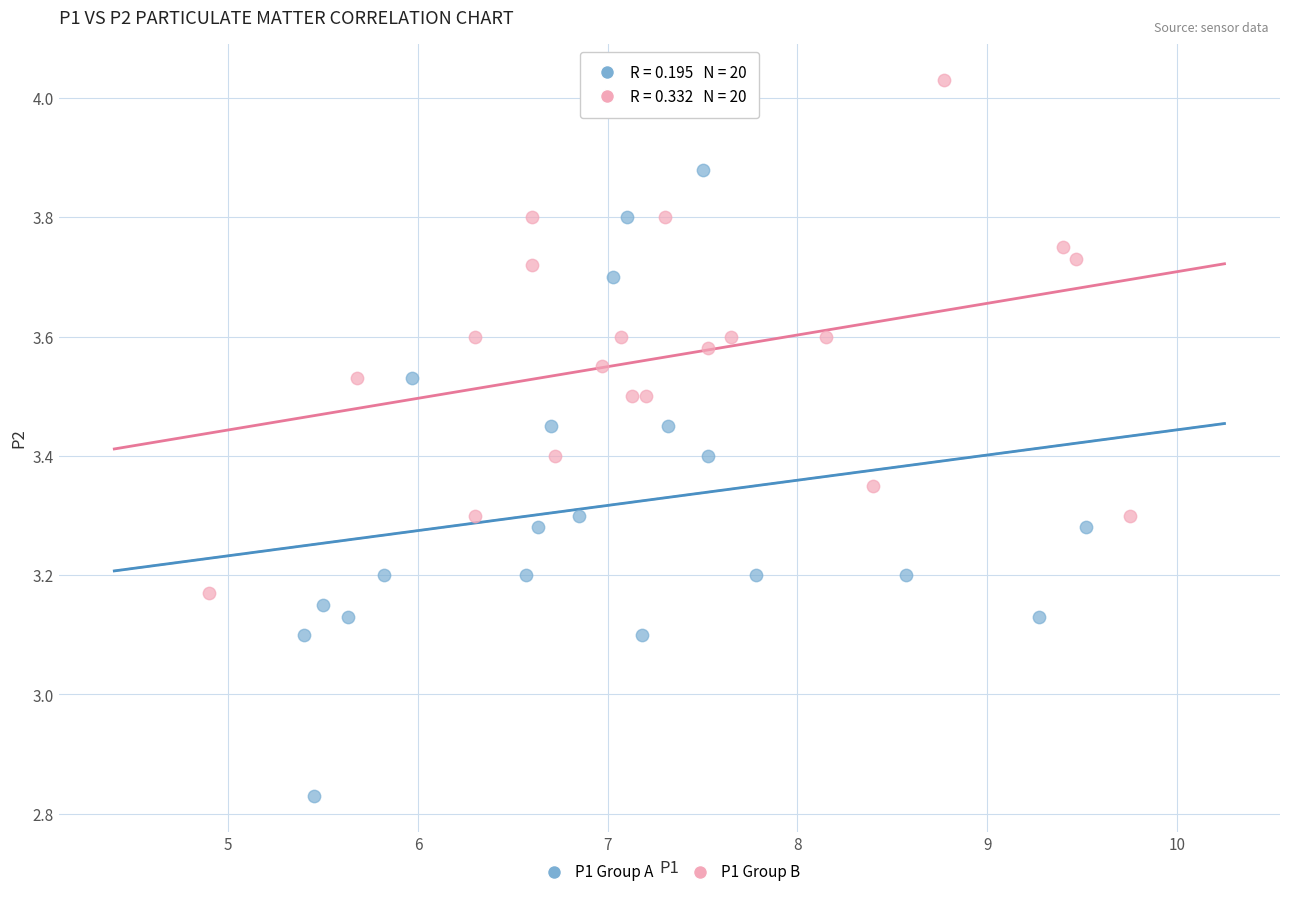

Which series has the largest Y range (max minus min)?

P1 Group A